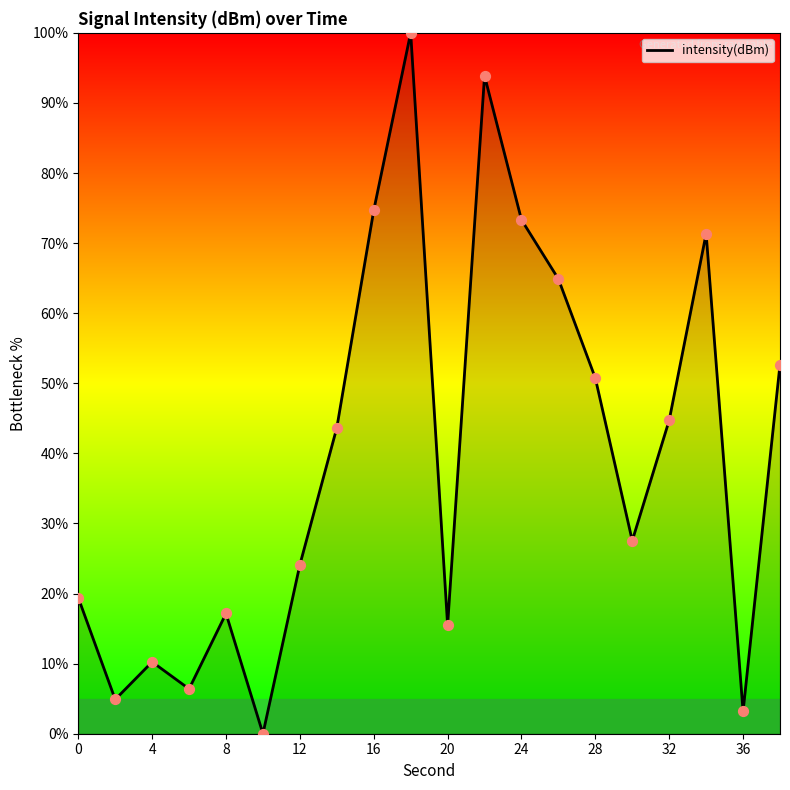

What is the difference between the maximum and minimum values?

100.0